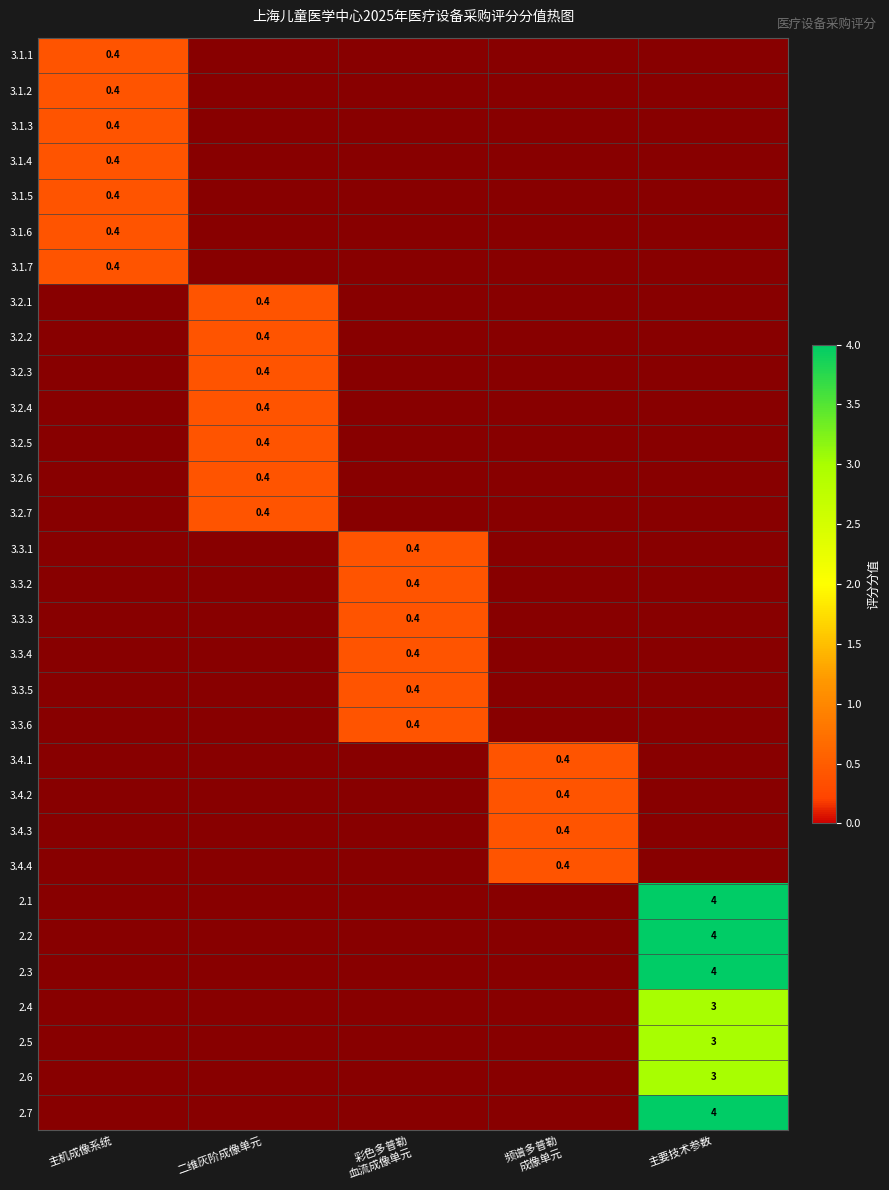

Is it true that 3.4.4 equals 0.5 at 频谱多普勒 成像单元?

False